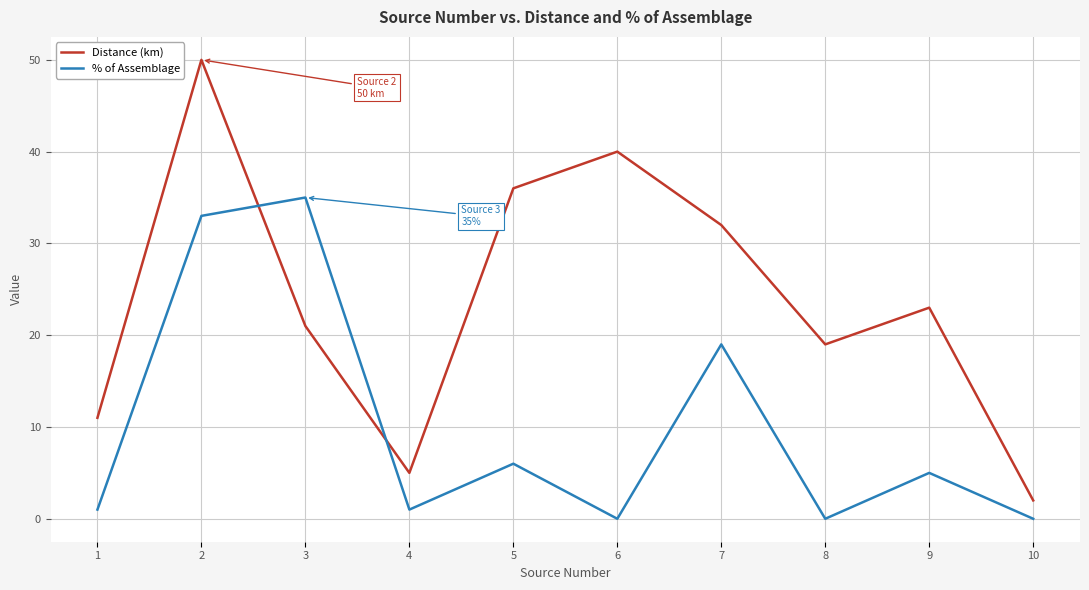

Where is Distance (km) nearest to the value 26?

9